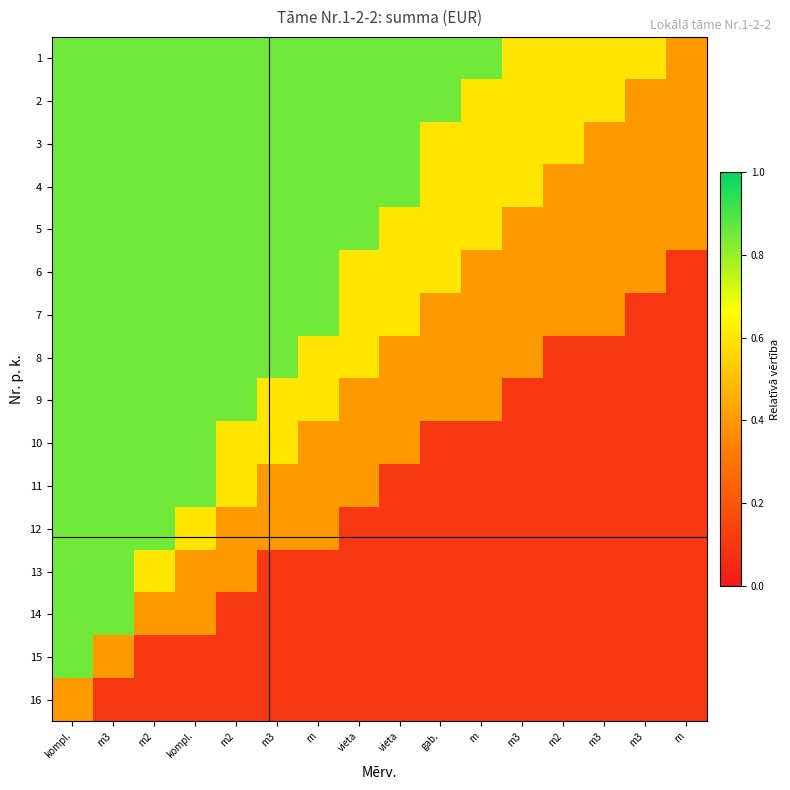

List the series in order of their peak value, highest first.

1, 2, 3, 4, 5, 6, 7, 8, 9, 10, 11, 12, 13, 14, 15, 16